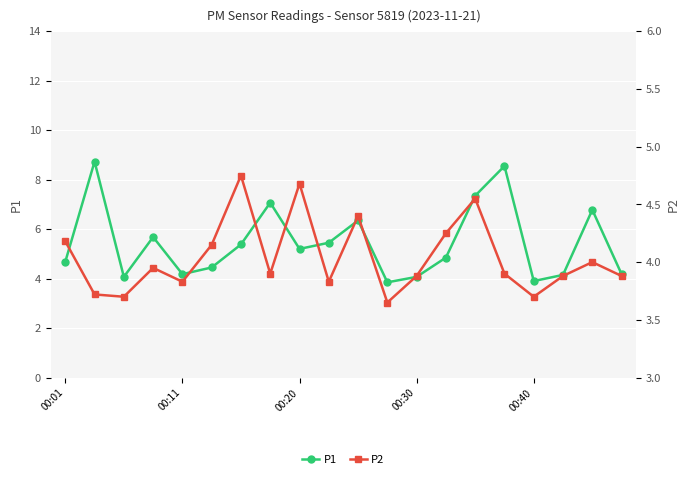

True or false: P2 and P1 cross at least once.

False